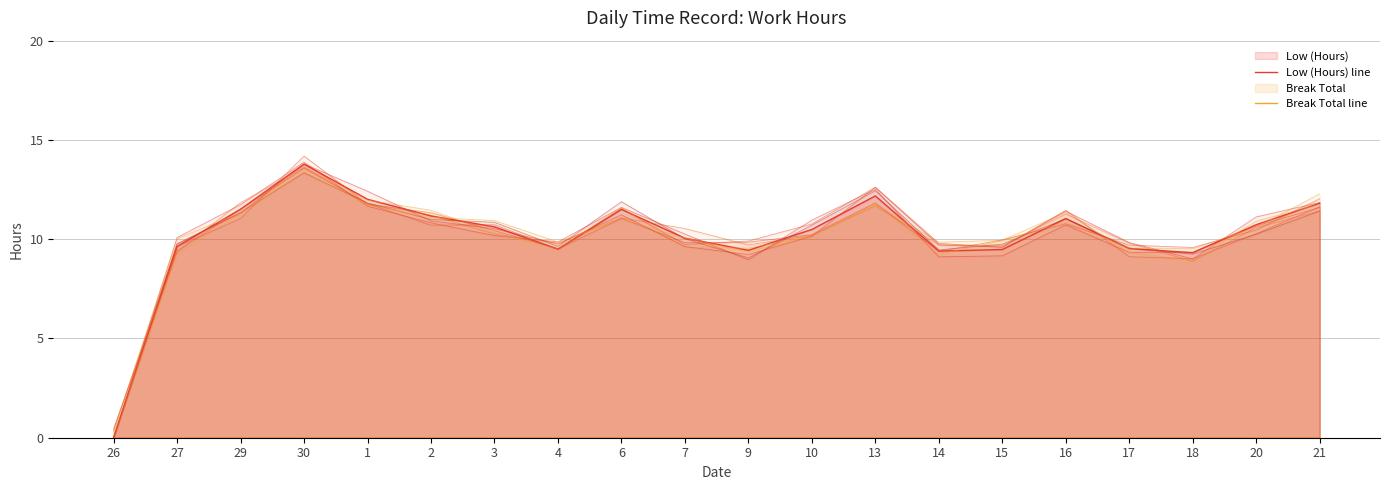

How many data points in Low (Hours) line are above 10?

12